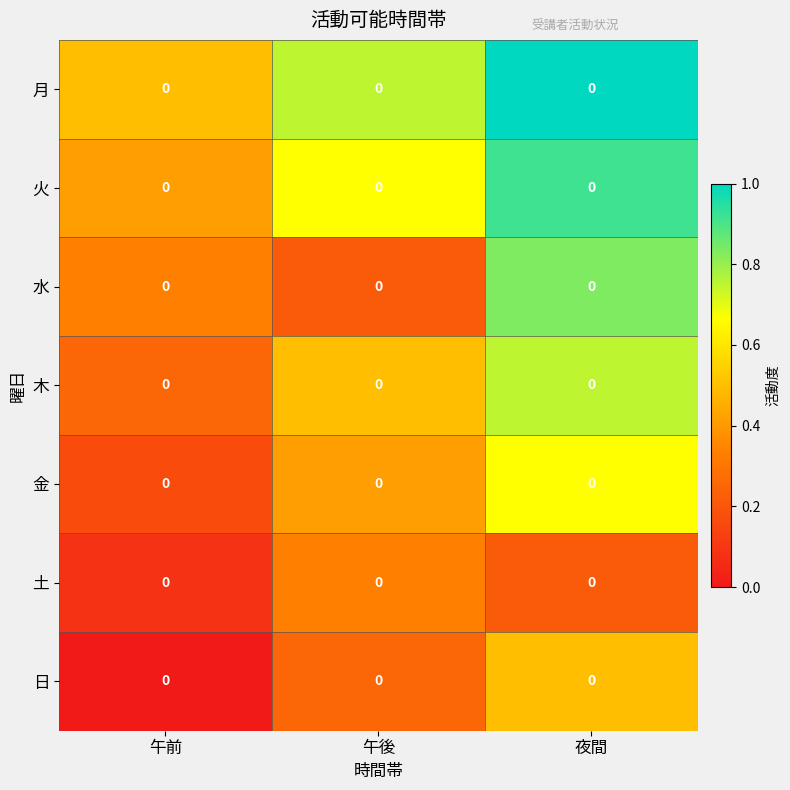

Which label corresponds to the largest value in the chart?

夜間